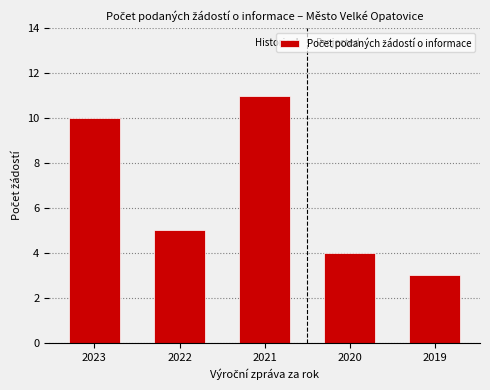

Where is the data nearest to the value 7?

2022